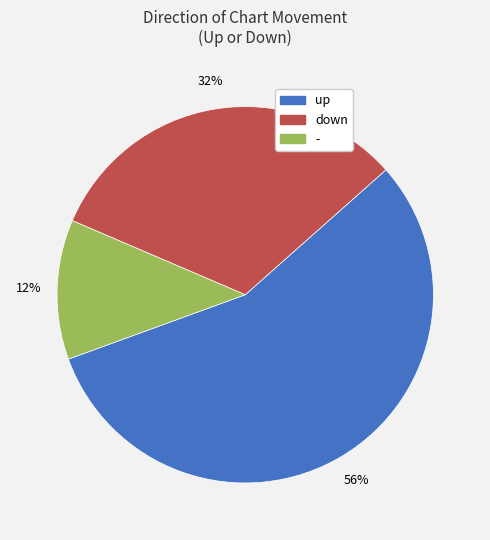

Which slice is the smallest?

-